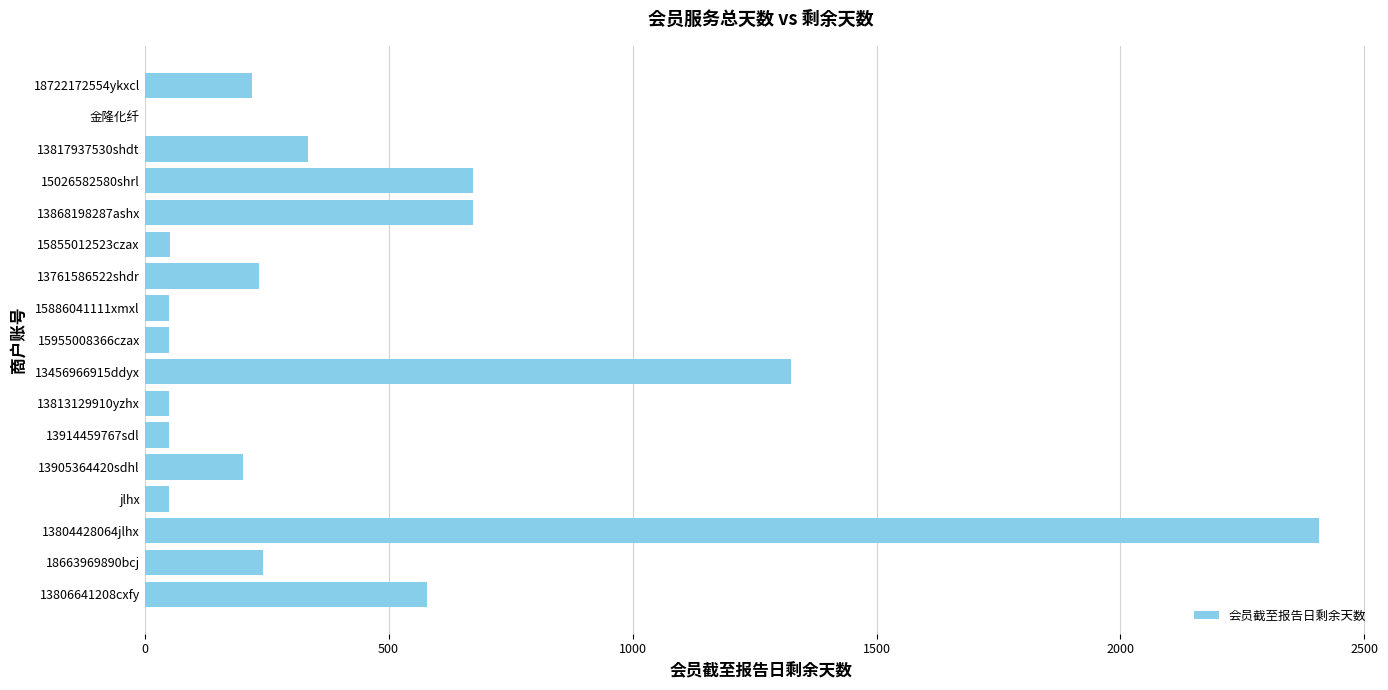

At which label is the value closest to 1203?

13456966915ddyx